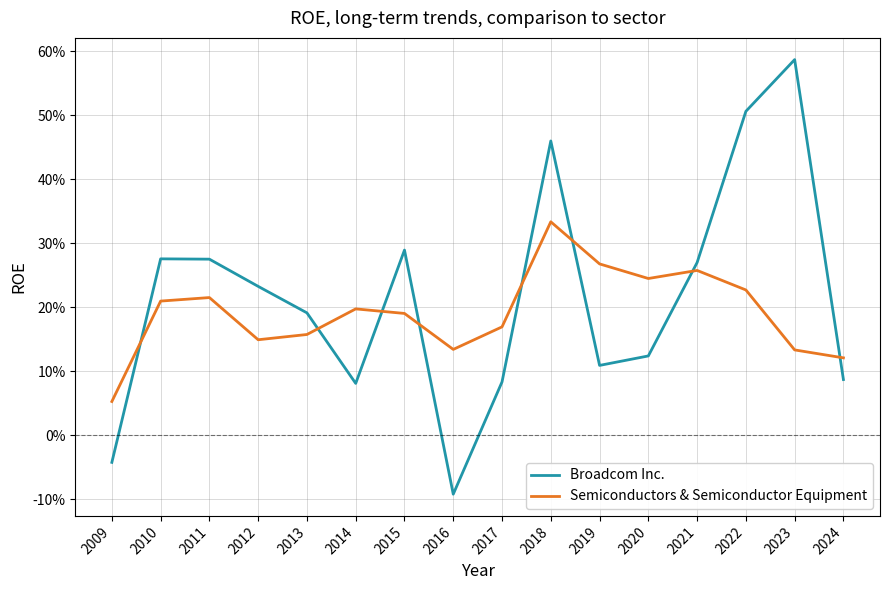

What is the difference between the maximum and minimum values in the Semiconductors & Semiconductor Equipment series?

0.3